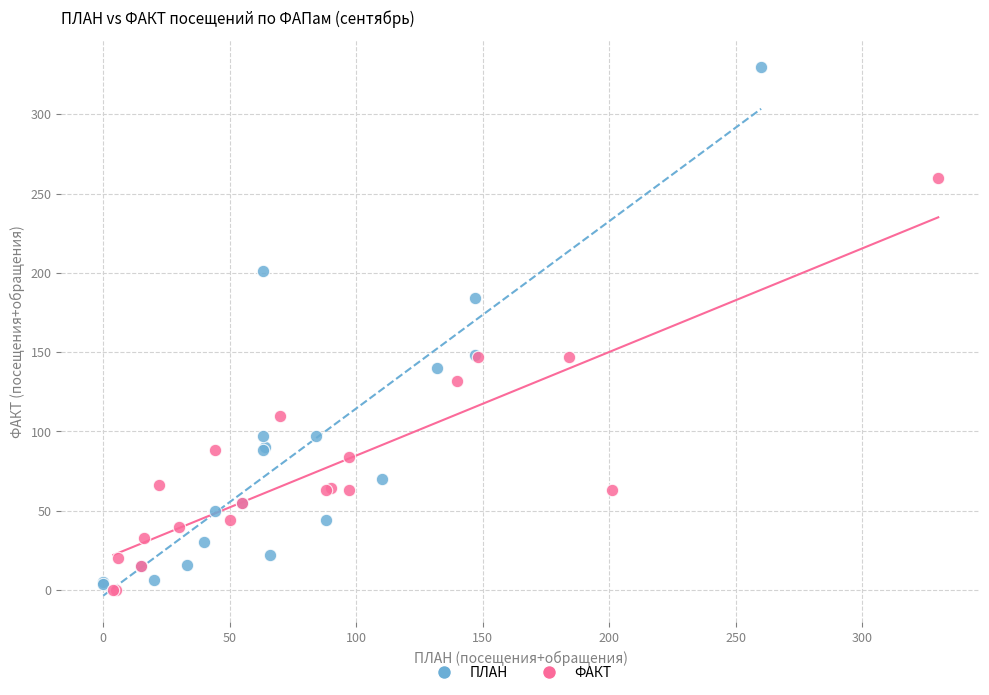

What are all the series names shown in the legend?

ПЛАН, ФАКТ